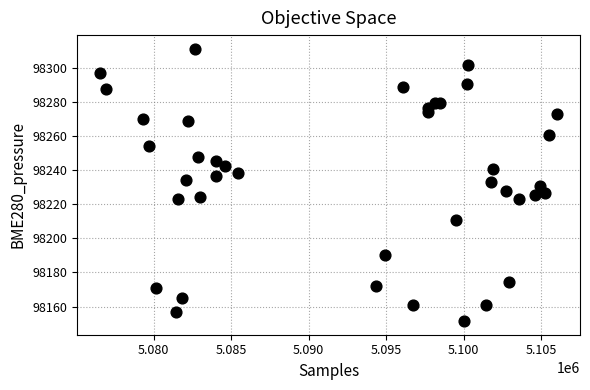

What is the range of X values (max minus min)?

29482.0